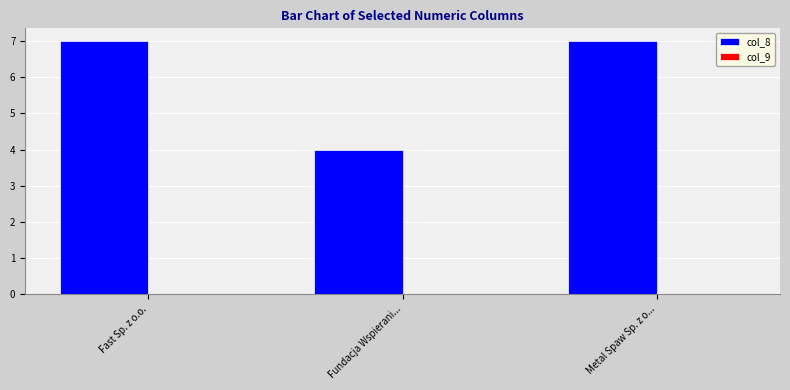

Which has a higher value, Fast Sp. z o.o. or Fundacja Wspierani...?

Fast Sp. z o.o.